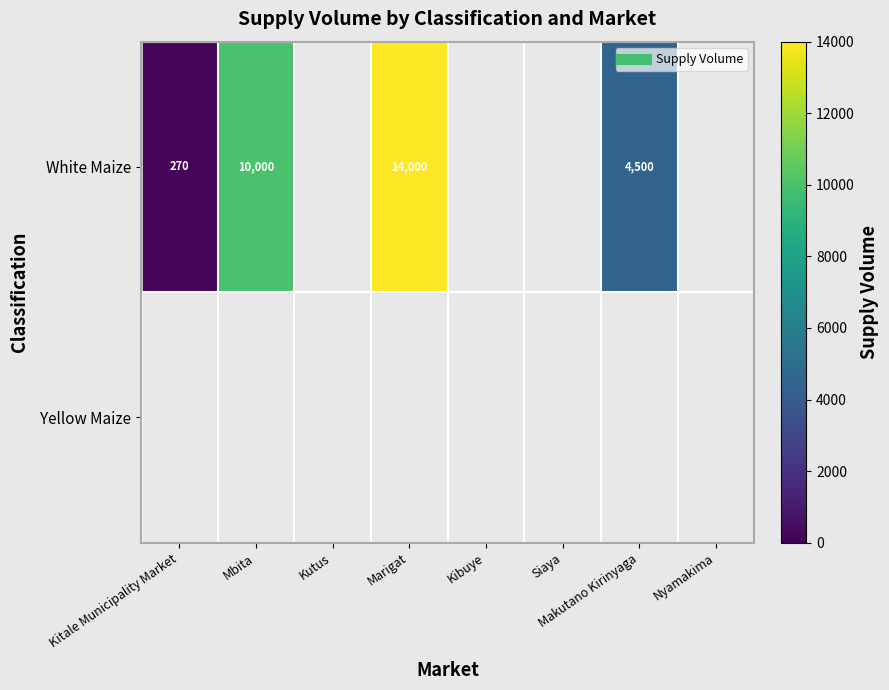

Is the value of Yellow Maize at Kutus greater than the value of White Maize at Makutano Kirinyaga?

No